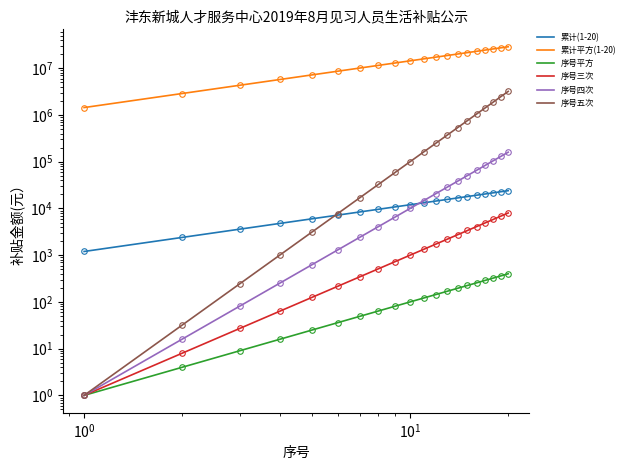

What is the sum of all 序号三次 values?

44100